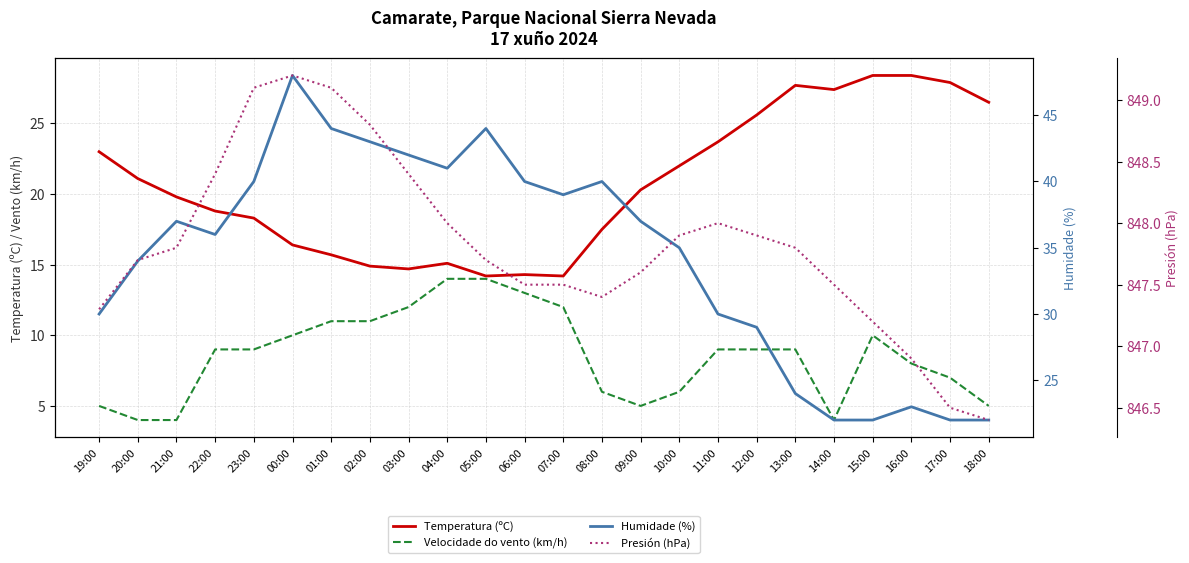

True or false: Temperatura (ºC) and Velocidade do vento (km/h) cross at least once.

False